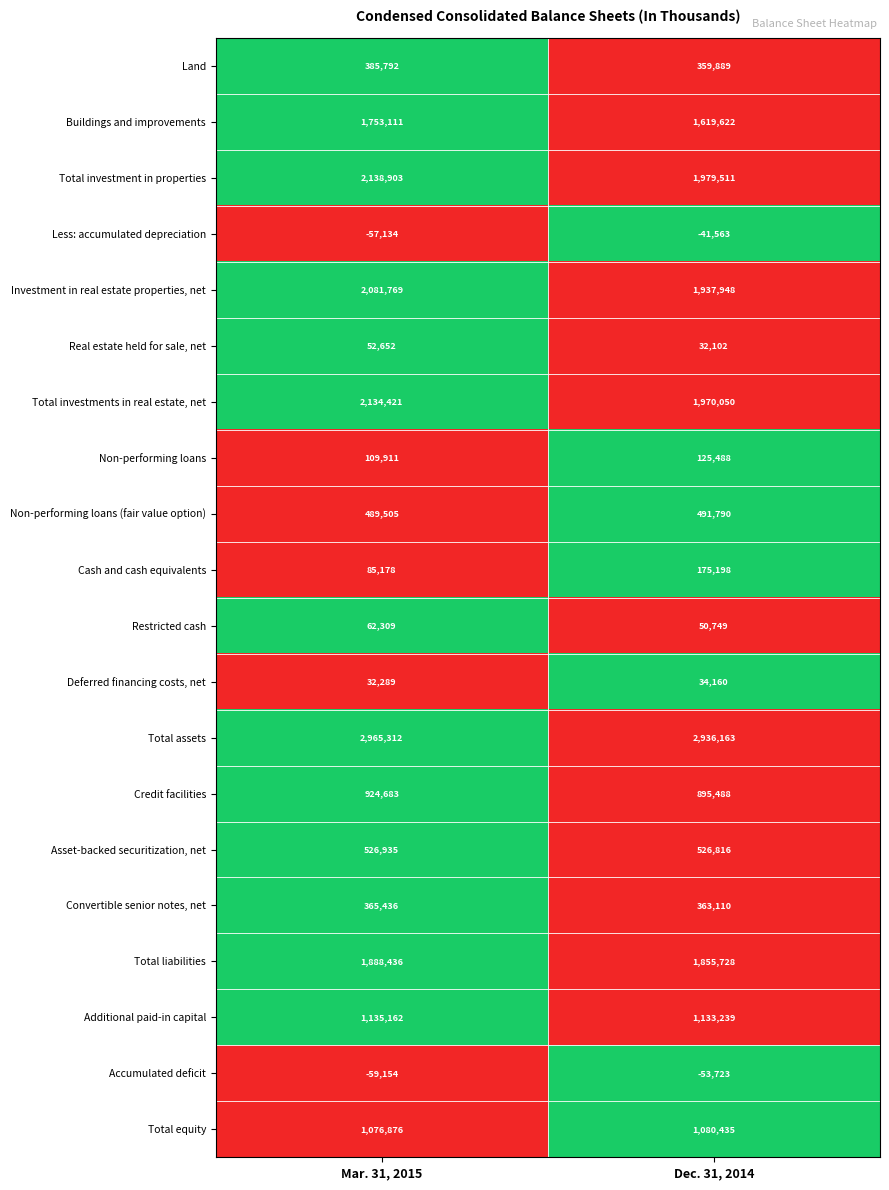

The value of Non-performing loans (fair value option) at Dec. 31, 2014 is 136169. True or false?

False